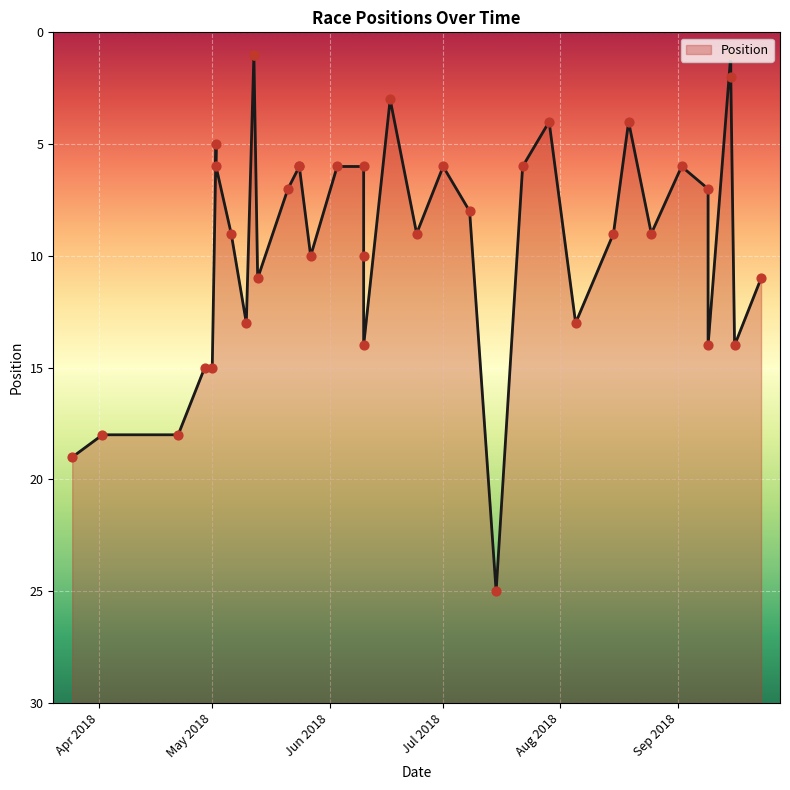

What is the change in value from 22/07/2018 to 24/06/2018?

+3